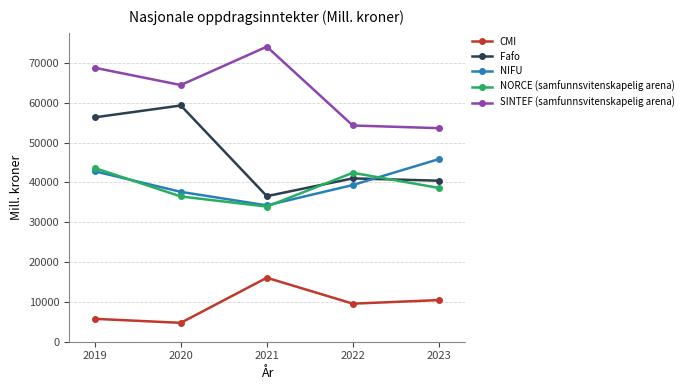

True or false: SINTEF (samfunnsvitenskapelig arena) and Fafo intersect in this chart.

False